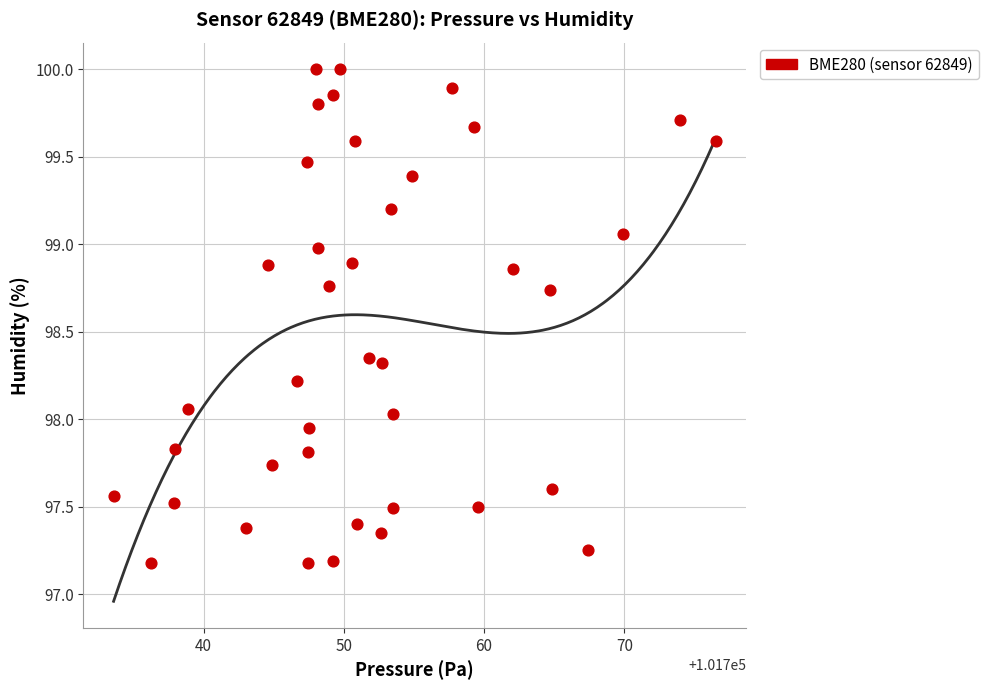

What is the range of Y values (max minus min)?

2.8